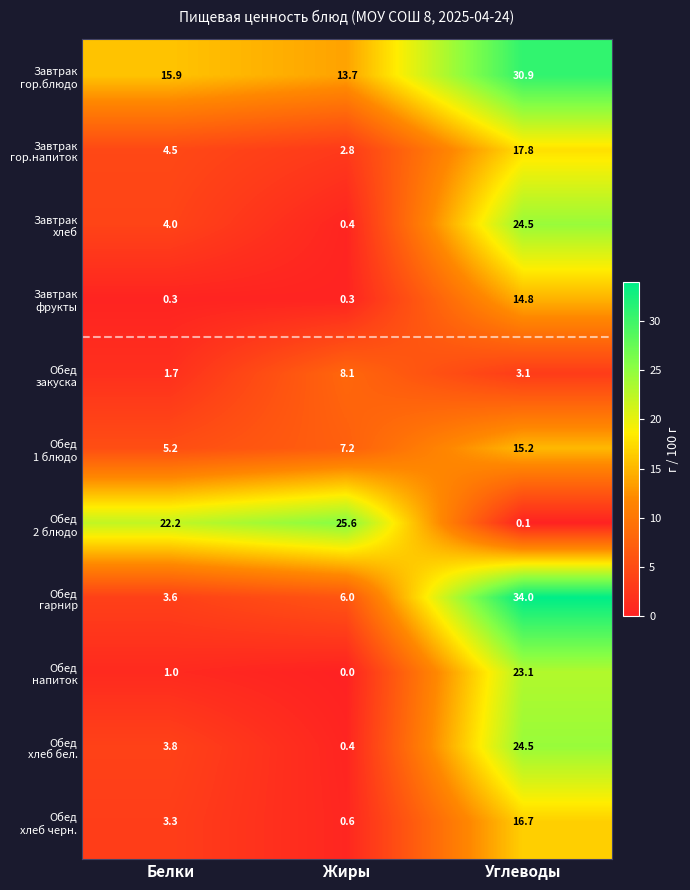

Which category has the lowest value across all series?

Жиры